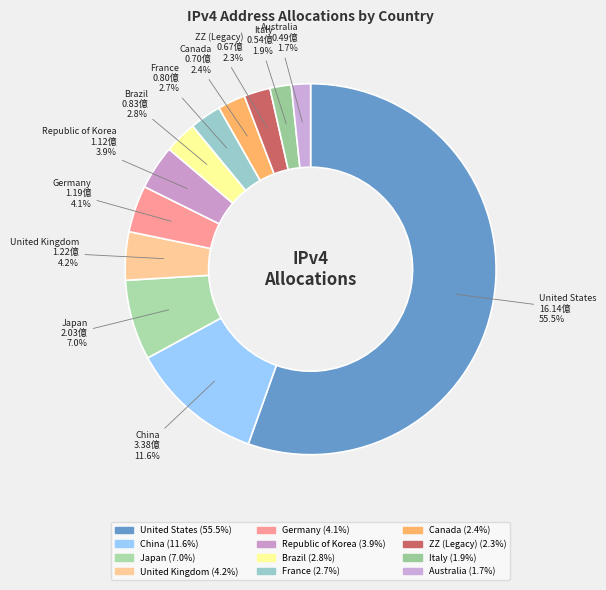

Rank the categories by value from highest to lowest.

United States, China, Japan, United Kingdom, Germany, Republic of Korea, Brazil, France, Canada, ZZ (Legacy), Italy, Australia